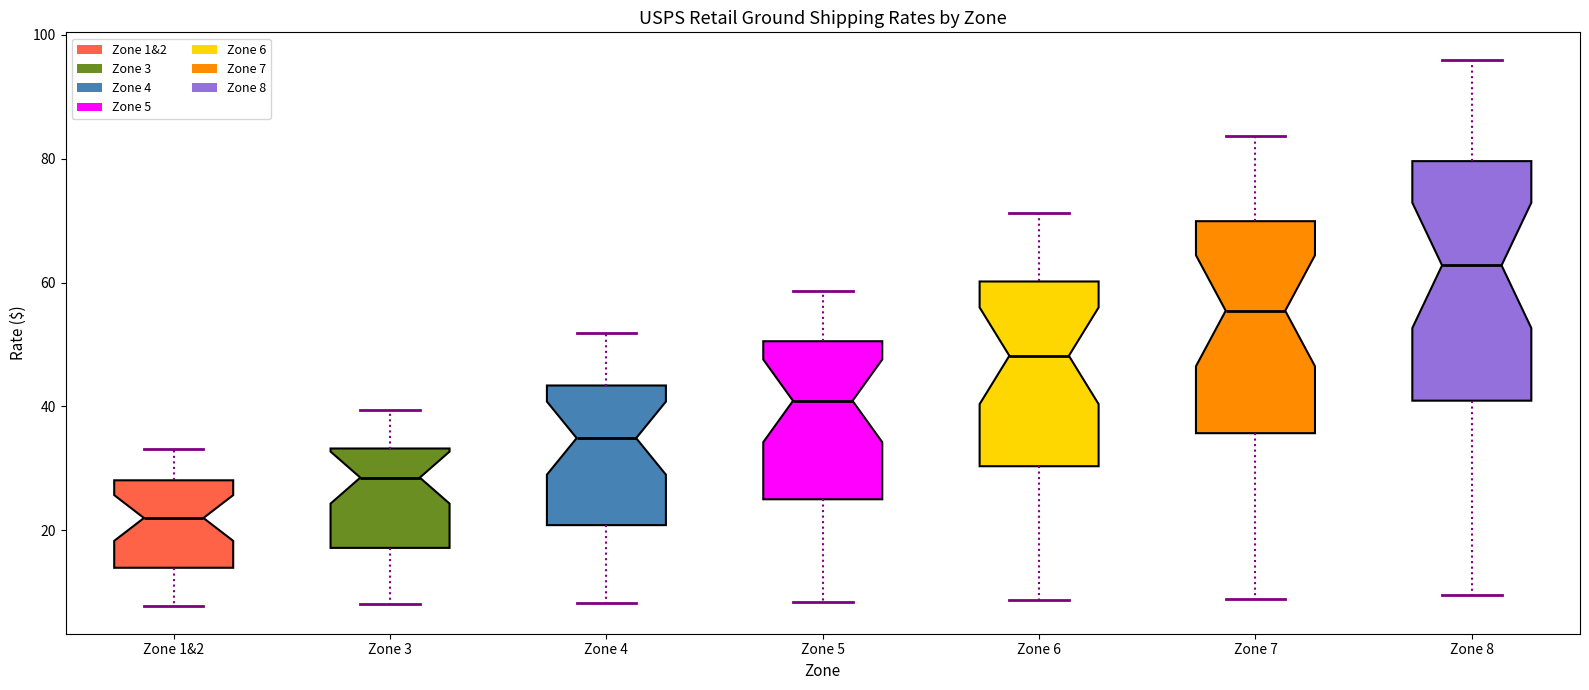

Reading left to right, read every box against the y-axis: the position of its median line, the range the box covers, and the ends of its whiskers. The values are not printed on the chart, so give them approximately, as read against the axis.

Zone 1&2: median 22, box 14 to 28, whiskers 8 to 34
Zone 3: median 28, box 18 to 34, whiskers 8 to 40
Zone 4: median 34, box 20 to 44, whiskers 8 to 52
Zone 5: median 40, box 26 to 50, whiskers 8 to 58
Zone 6: median 48, box 30 to 60, whiskers 8 to 72
Zone 7: median 56, box 36 to 70, whiskers 8 to 84
Zone 8: median 62, box 40 to 80, whiskers 10 to 96